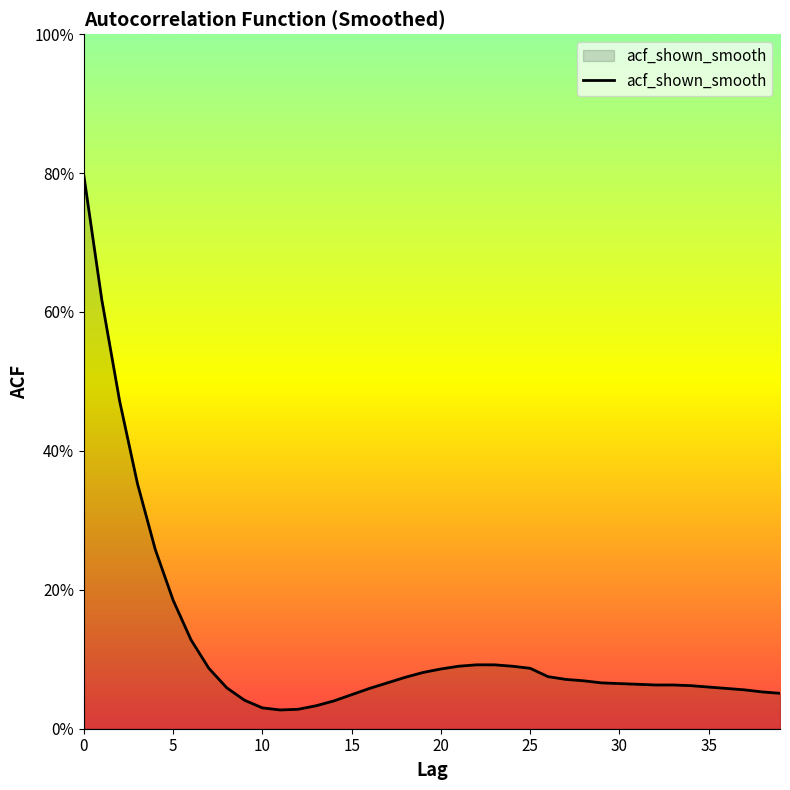

Does the chart display data point markers on the line(s)?

No